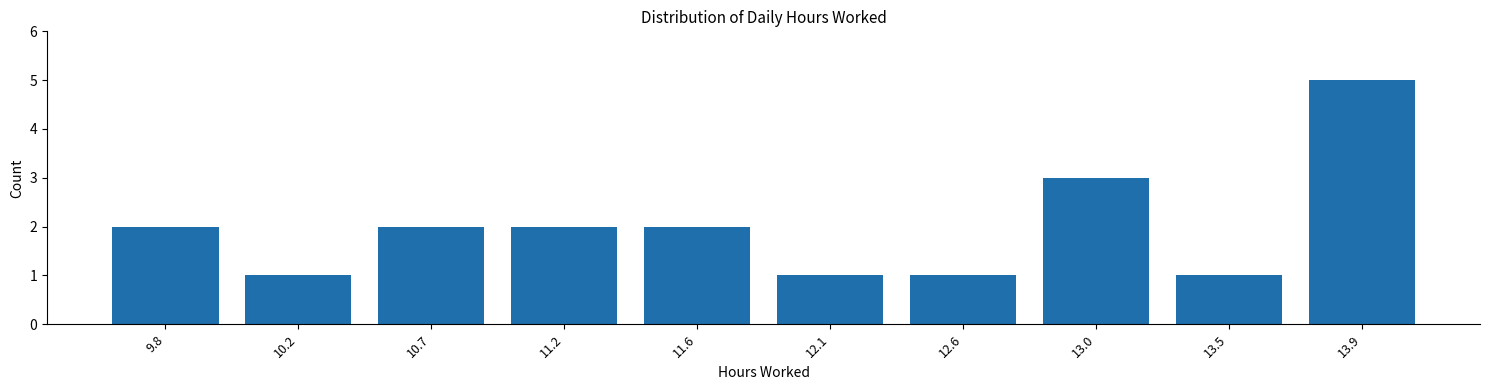

Reading left to right, extract all data points from this chart.

2	1	2	2	2	1	1	3	1	5